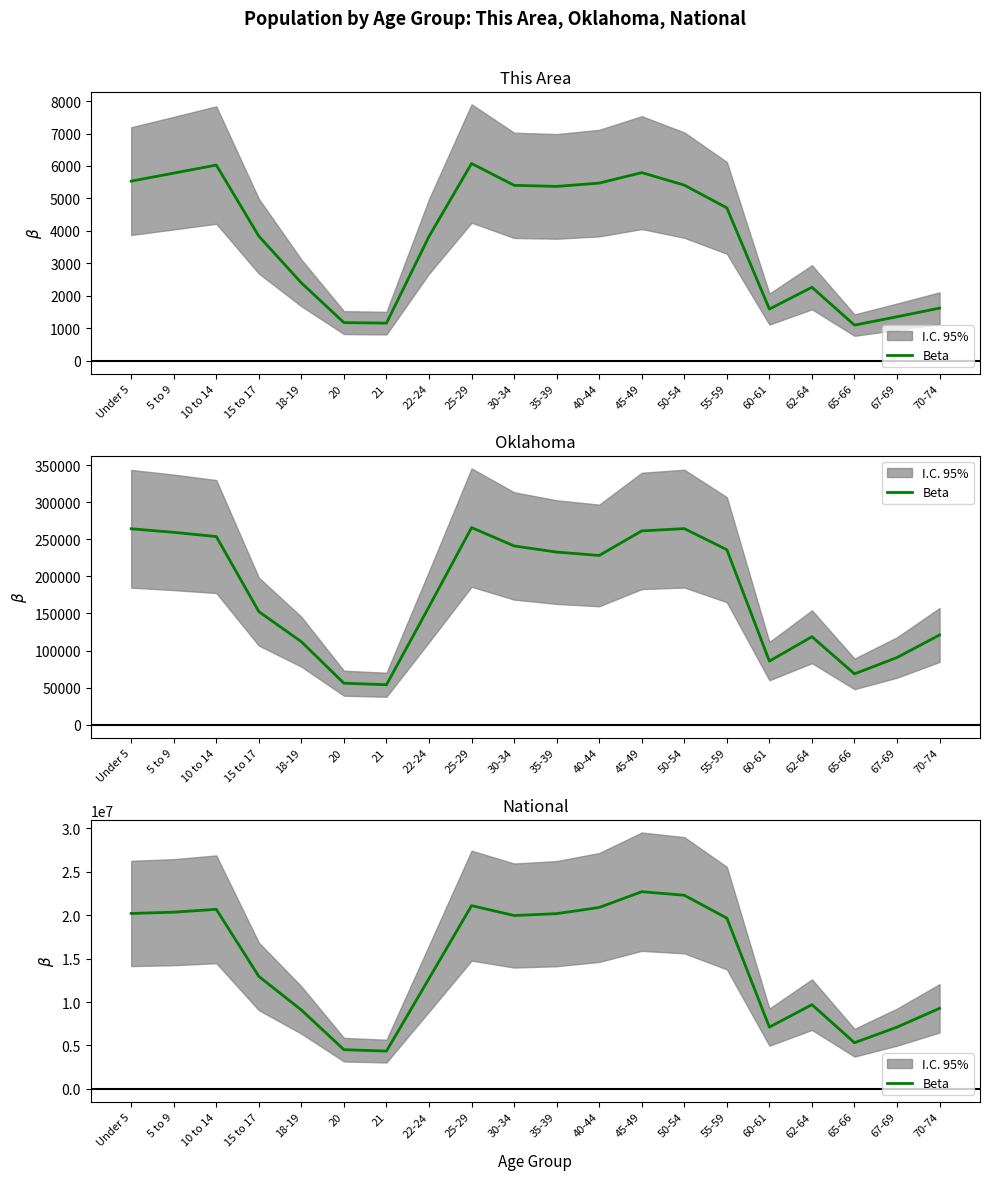

Rank the categories by value from lowest to highest.

21, 20, 65-66, 60-61, 67-69, 18-19, 70-74, 62-64, 22-24, 15 to 17, 55-59, 30-34, 35-39, Under 5, 5 to 9, 10 to 14, 40-44, 25-29, 50-54, 45-49